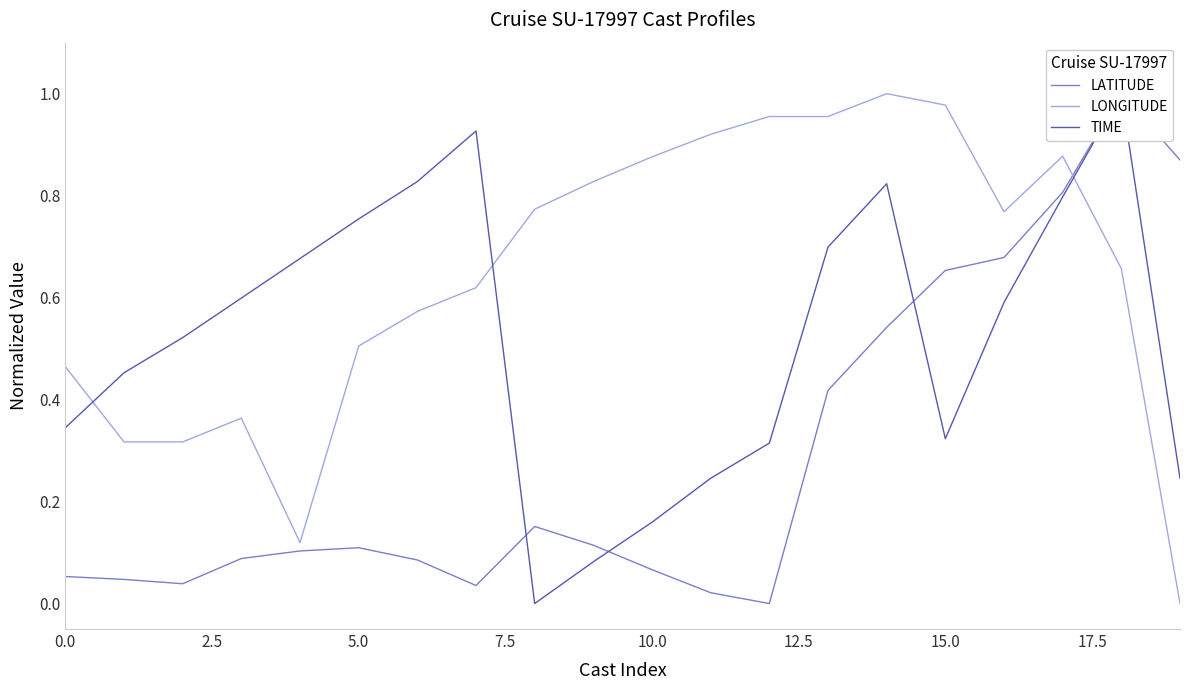

What is the difference between the second highest and minimum values in the LATITUDE series?

0.9